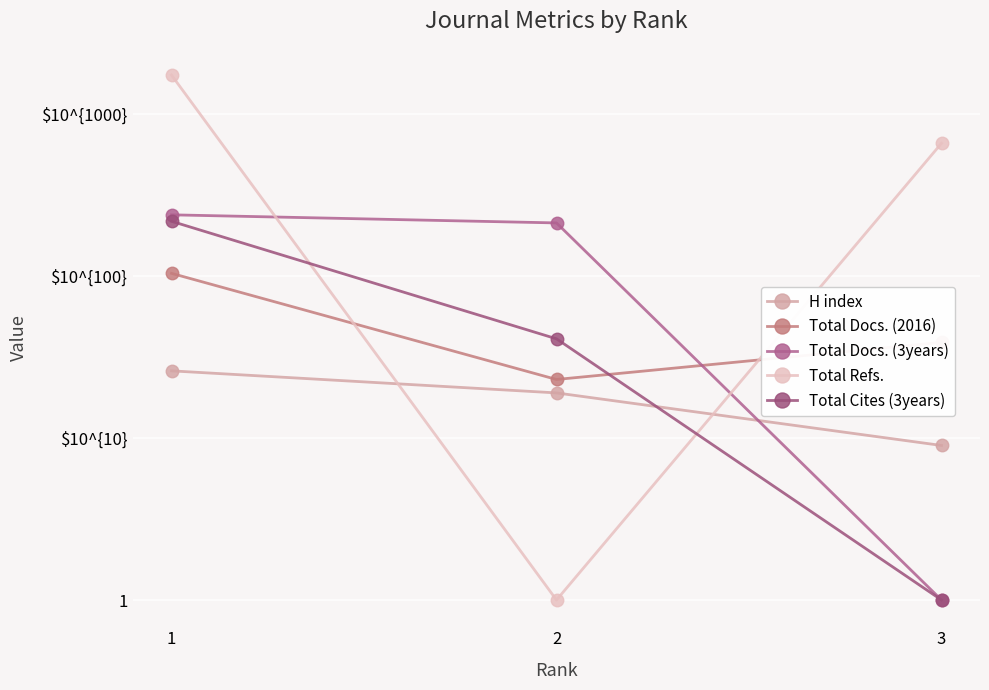

At 2, list the series in order from smallest to largest.

Total Refs., H index, Total Docs. (2016), Total Cites (3years), Total Docs. (3years)